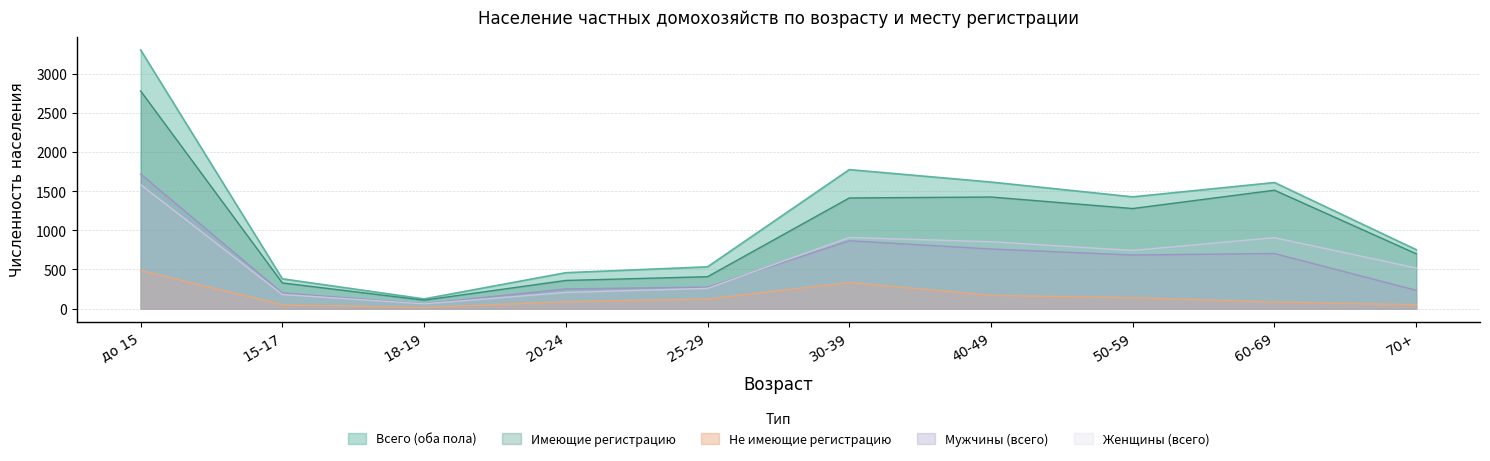

List the labels in order of Не имеющие регистрацию value, largest first.

до 15, 30-39, 40-49, 50-59, 25-29, 20-24, 60-69, 70+, 15-17, 18-19